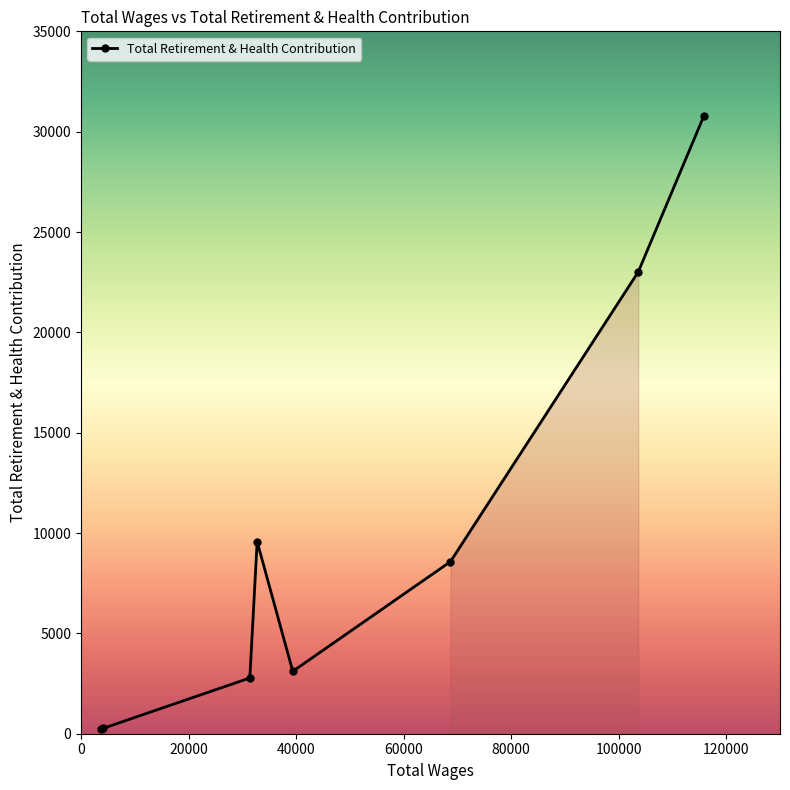

What is the sum of all values?

78330